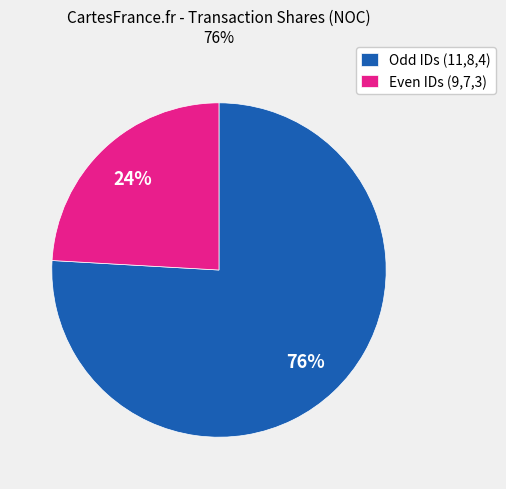

Do Odd IDs (11,8,4) and Even IDs (9,7,3) together represent more than half of the pie?

Yes